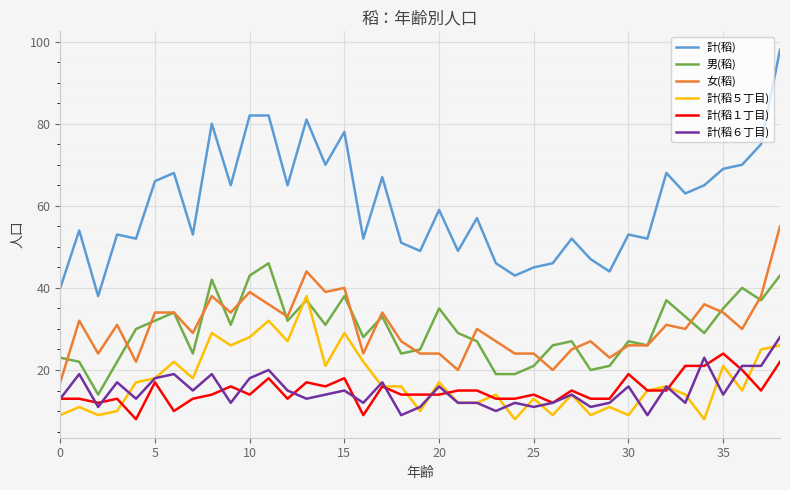

What is the minimum value shown in the chart?

8